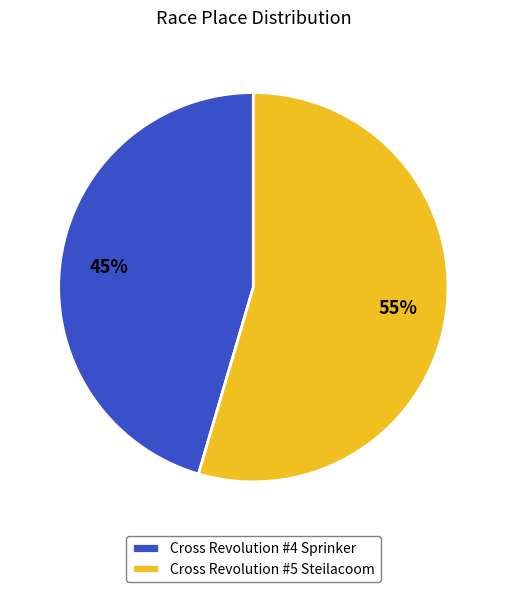

To the nearest percent, what is the average slice percentage?

50%